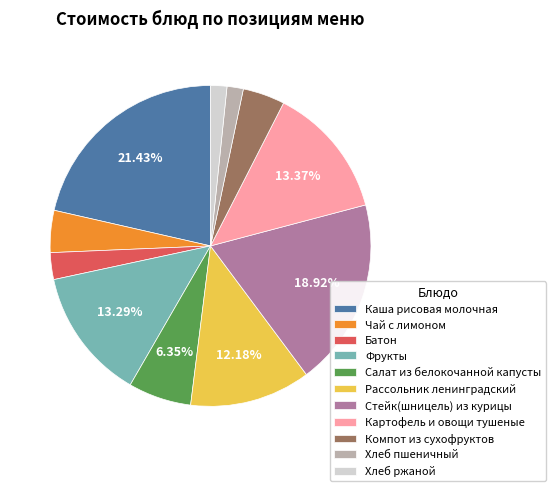

What is the largest slice in the pie chart?

Каша рисовая молочная